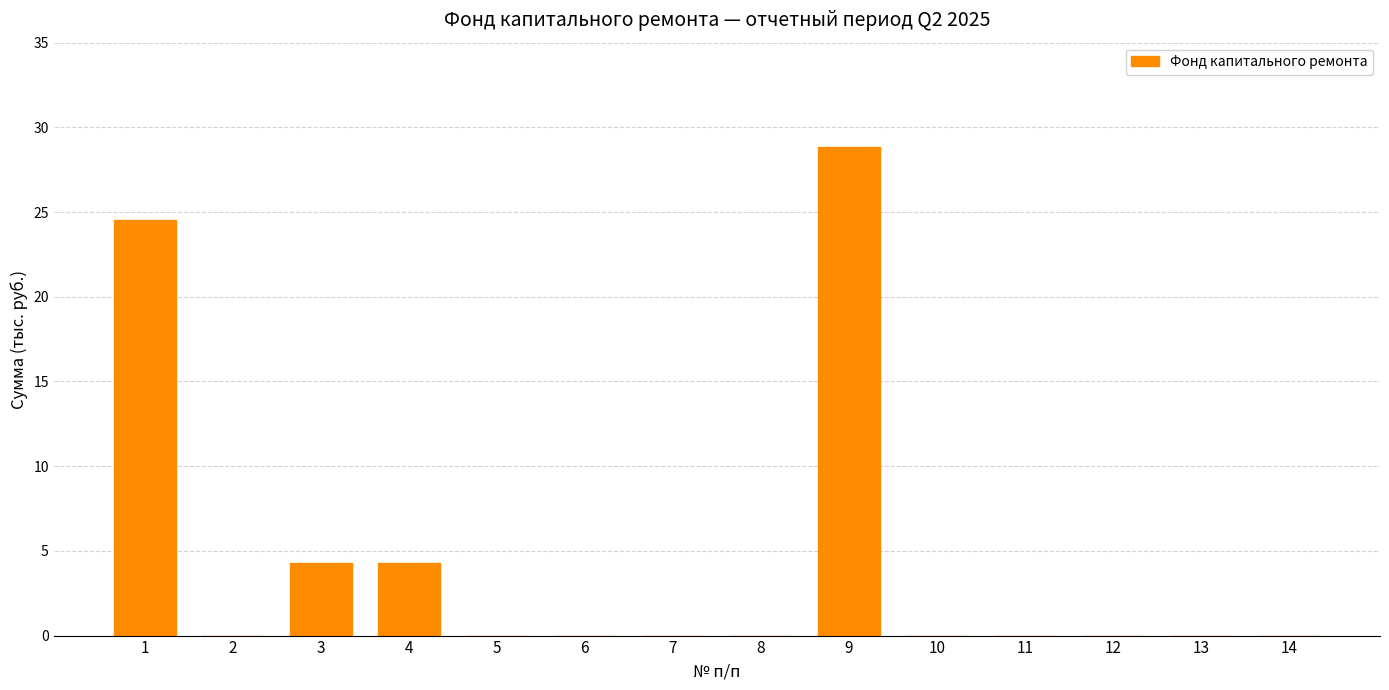

What is the change in value from 3 to 5?

-4.3